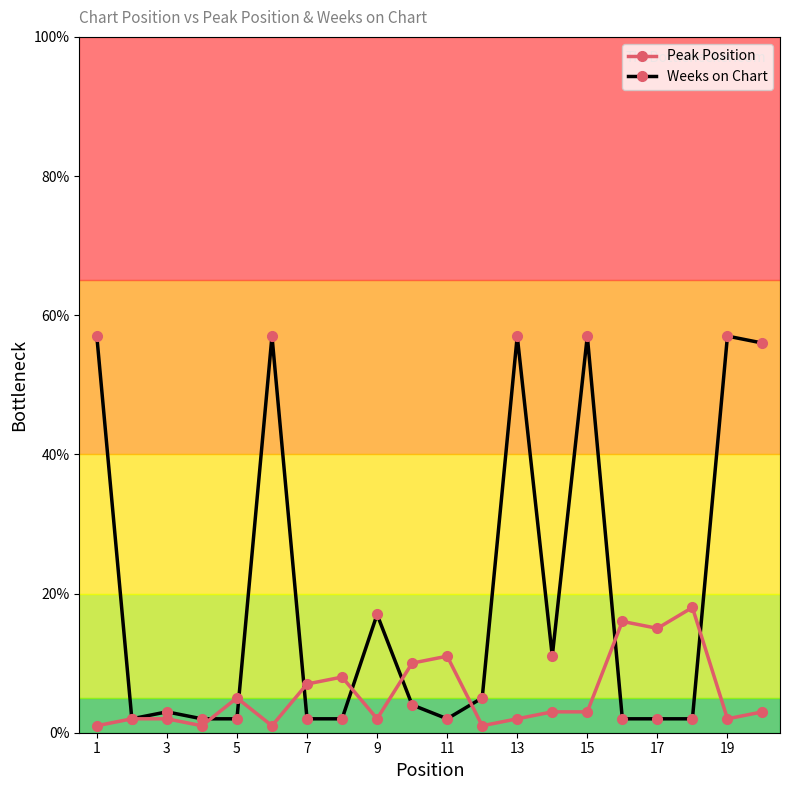

Does the chart have visible grid lines?

No